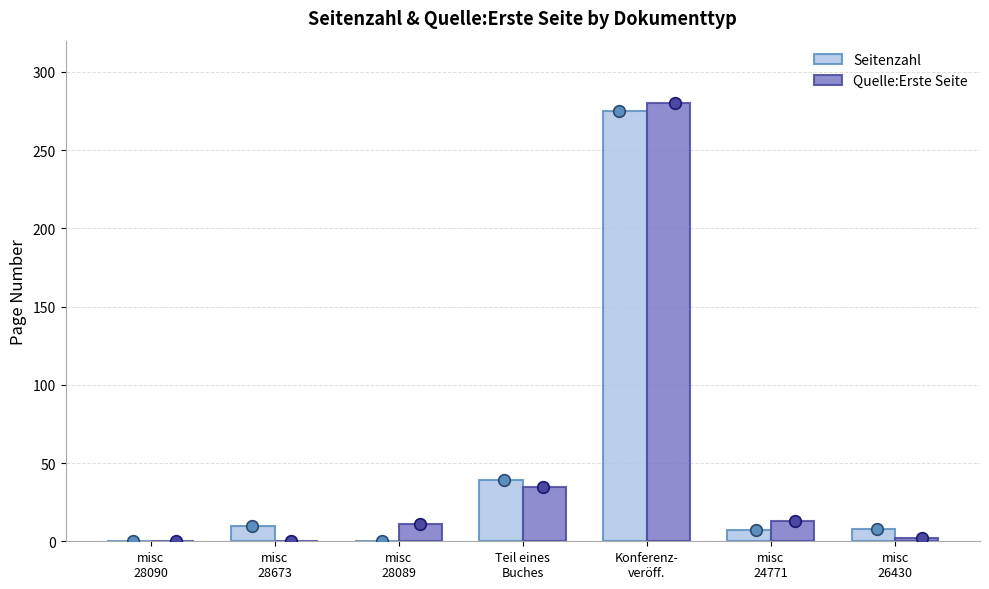

What are all the series names shown in the legend?

Seitenzahl, Quelle:Erste Seite